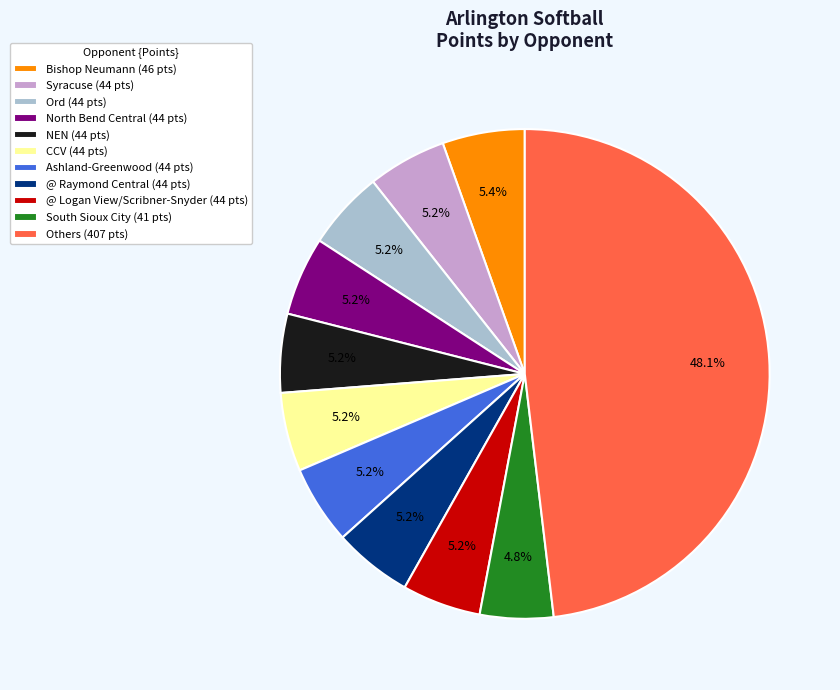

To the nearest percent, what is the difference between the largest and smallest slice percentages?

43%